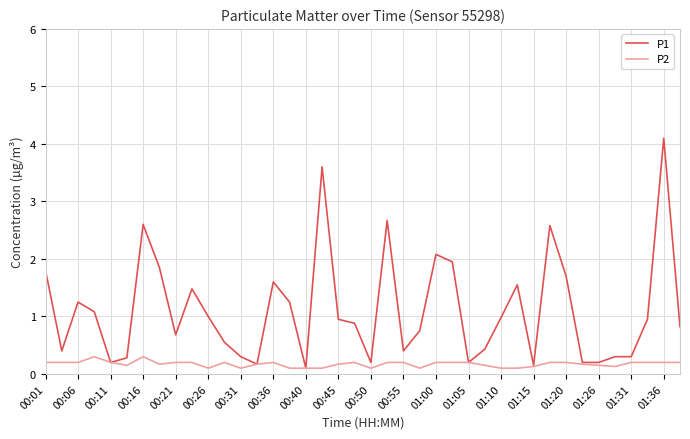

What are all the series names shown in the legend?

P1, P2